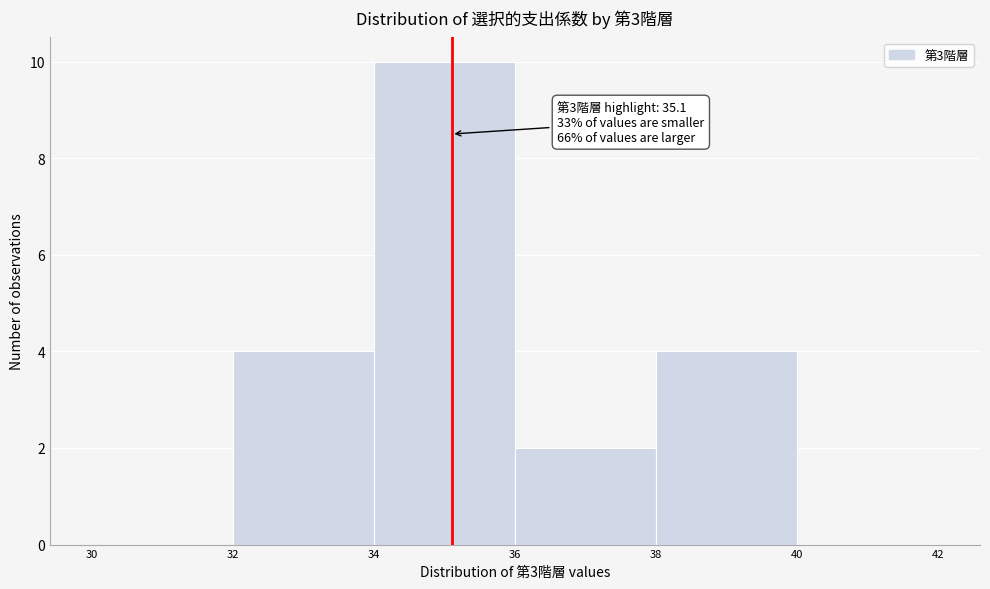

Which range on the x-axis has the tallest bar?

34 to 36